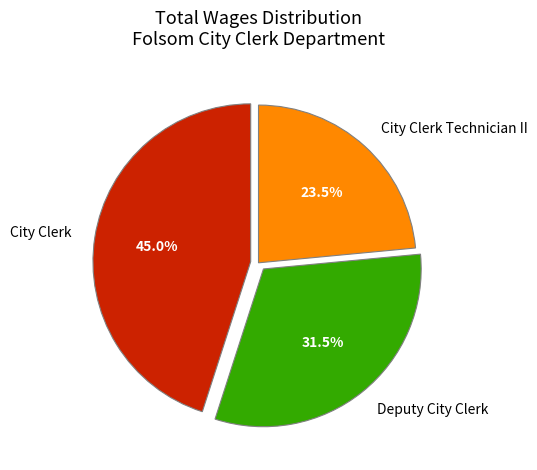

To the nearest percent, what is the combined percentage of Deputy City Clerk and City Clerk Technician II?

55%